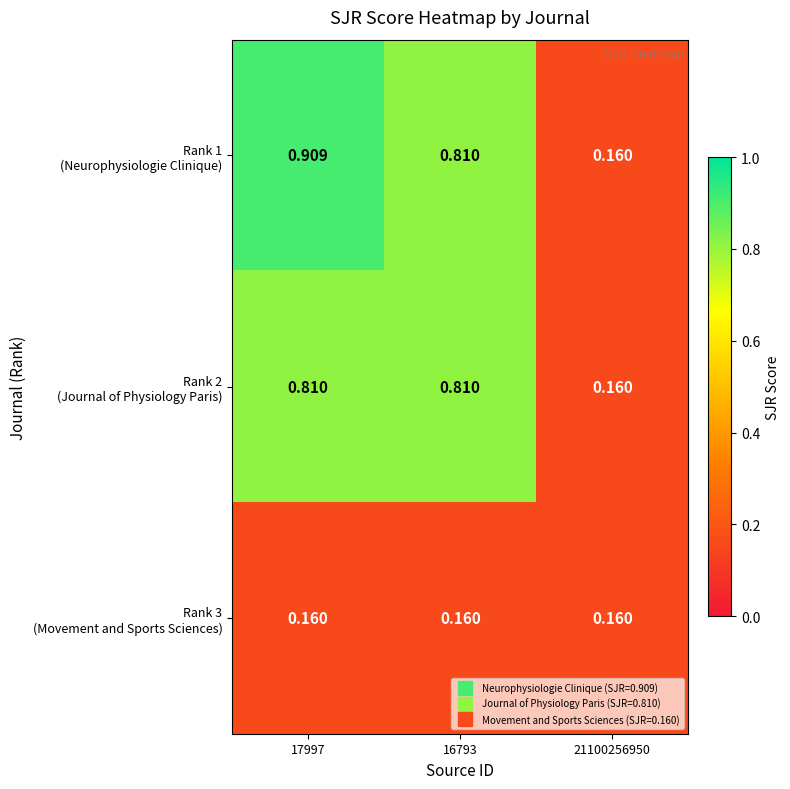

At which category is the sum across all series the highest?

17997